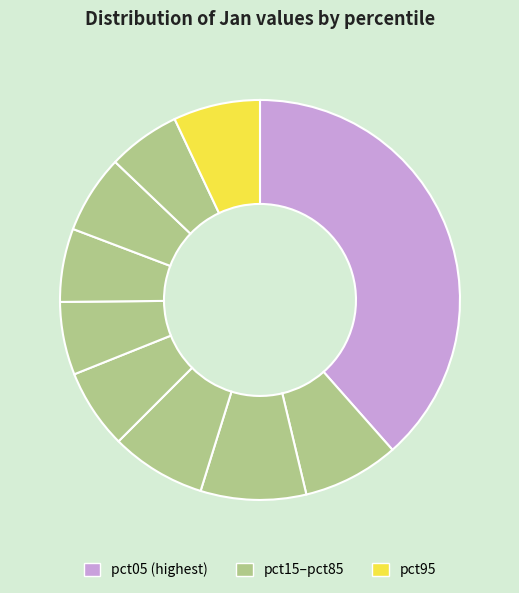

Does any single category account for the majority?

No